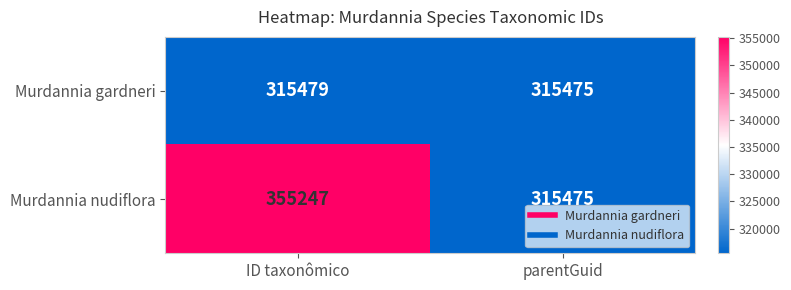

Which category has the highest value in the Murdannia gardneri series?

ID taxonômico